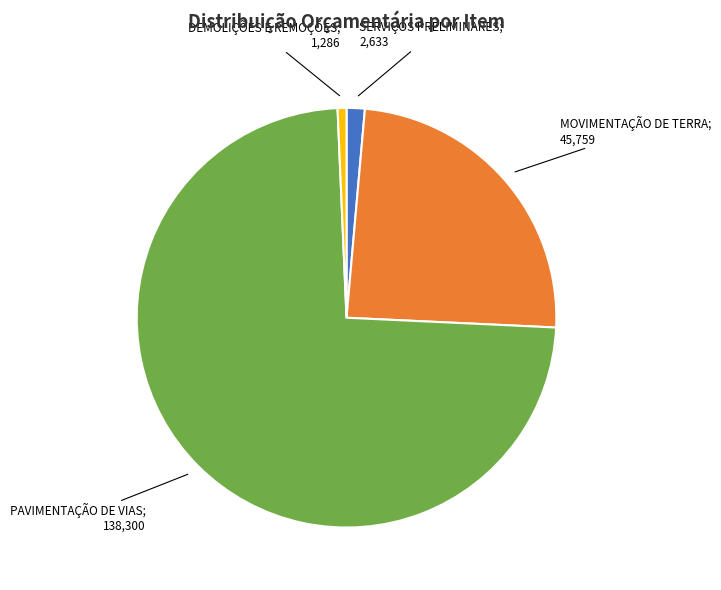

Is there any slice that represents more than half of the pie?

Yes